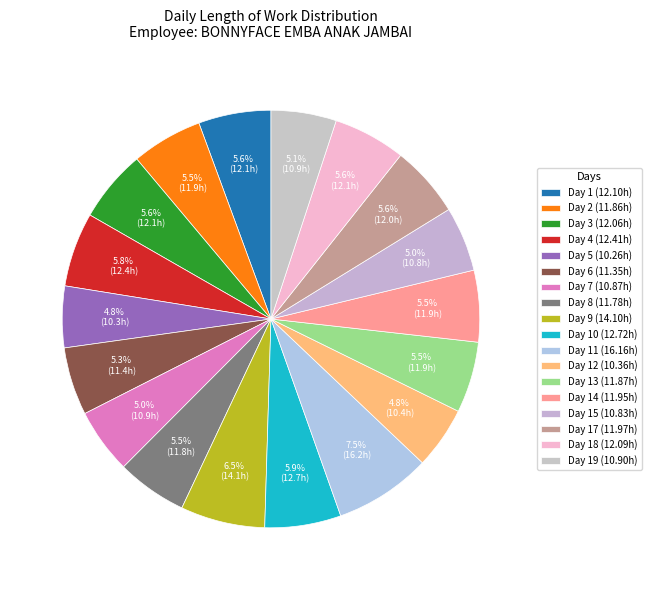

Count the number of slices in the pie.

18